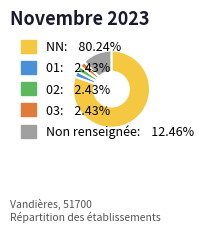

Is there any slice that represents more than half of the pie?

Yes